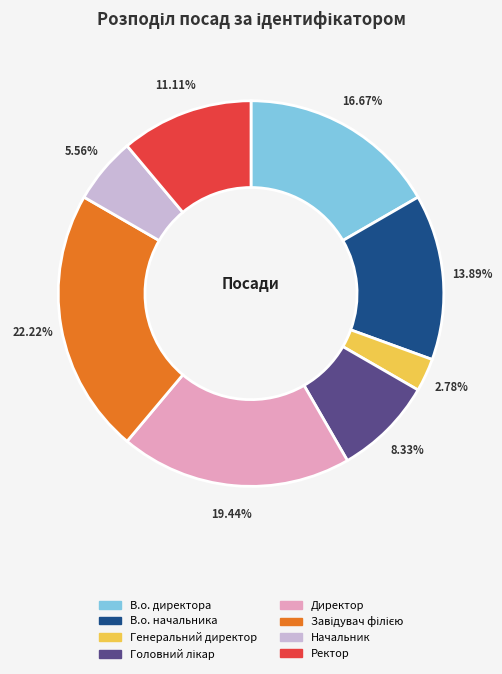

How many slices are in this pie chart?

8